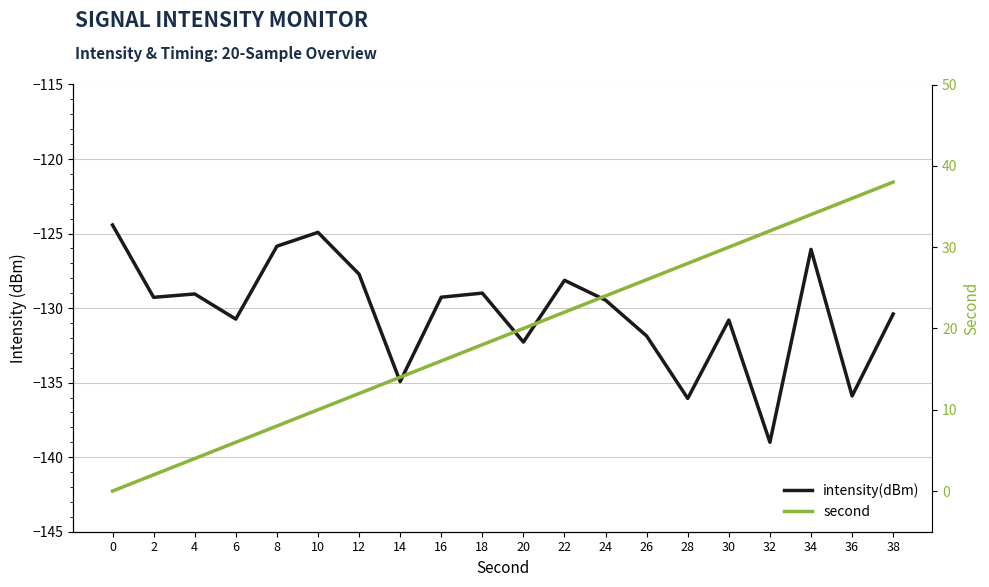

Reading left to right, list all the values displayed in this chart.

intensity(dBm): -124.4	-129.3	-129.1	-130.7	-125.8	-124.9	-127.7	-134.9	-129.3	-129.0	-132.3	-128.1	-129.5	-131.9	-136.1	-130.8	-139.0	-126.1	-135.9	-130.4
second: 0.0	2.0	4.0	6.0	8.0	10.0	12.0	14.0	16.0	18.0	20.0	22.0	24.0	26.0	28.0	30.0	32.0	34.0	36.0	38.0